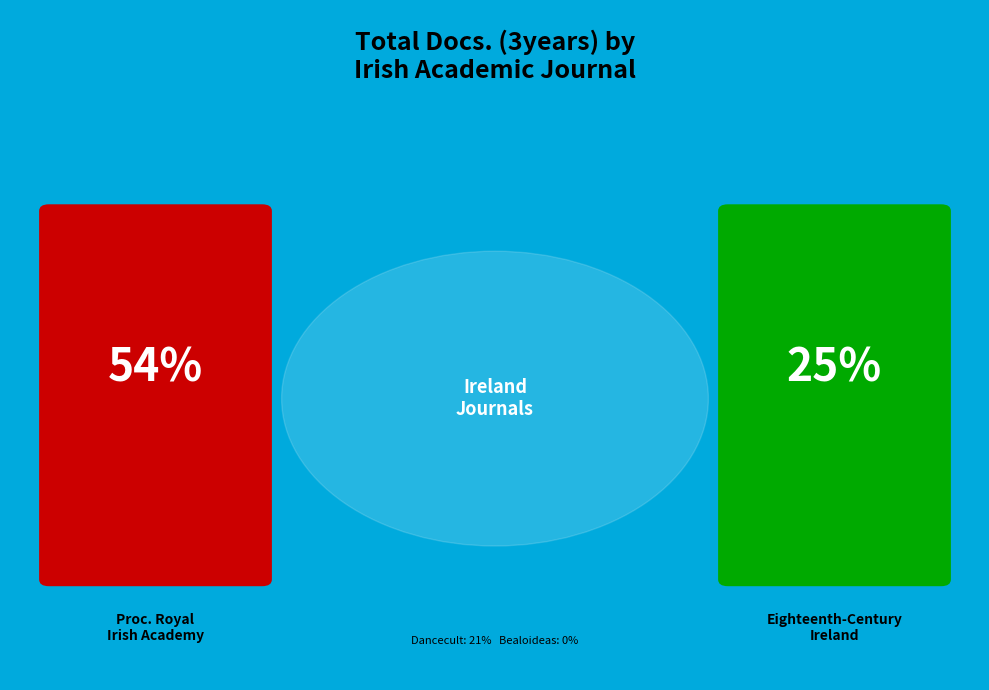

What is the largest slice in the pie chart?

Proceedings of the Royal Irish Academy